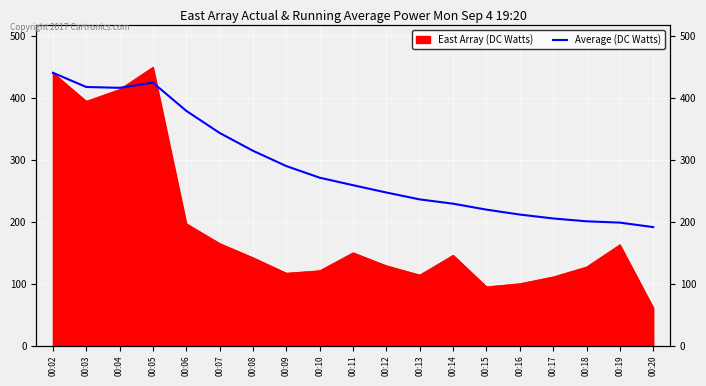

Where is the data nearest to the value 316?

00:08